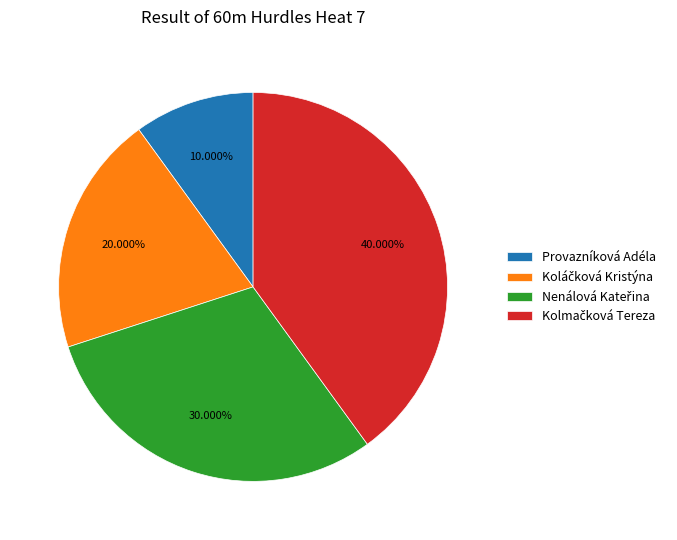

Is there a majority slice in this chart?

No